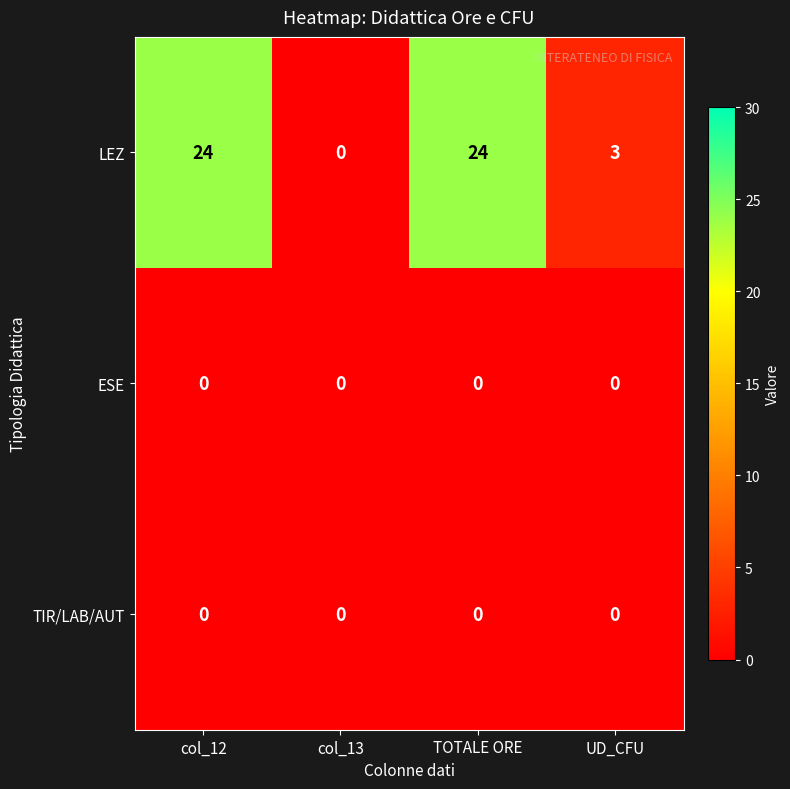

Reading left to right, transcribe all the data shown in this chart.

LEZ: col_12=24	col_13=0	TOTALE ORE=24	UD_CFU=3
ESE: col_12=0	col_13=0	TOTALE ORE=0	UD_CFU=0
TIR/LAB/AUT: col_12=0	col_13=0	TOTALE ORE=0	UD_CFU=0